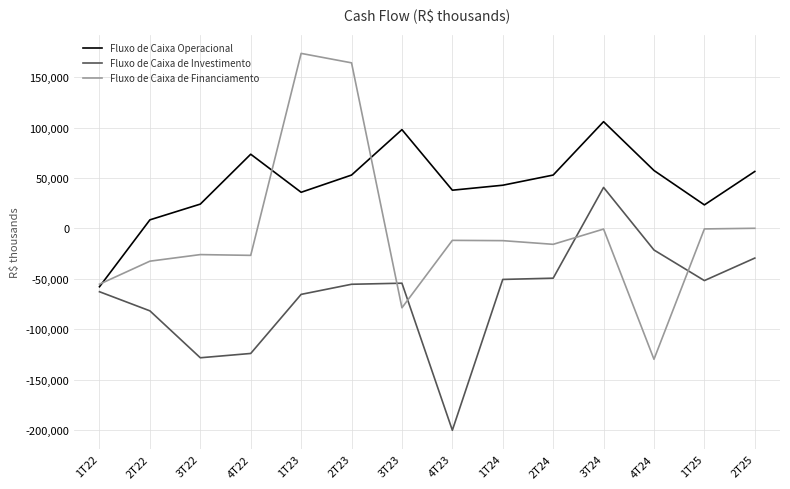

At 1T24, list the series in order from smallest to largest.

Fluxo de Caixa de Investimento, Fluxo de Caixa de Financiamento, Fluxo de Caixa Operacional